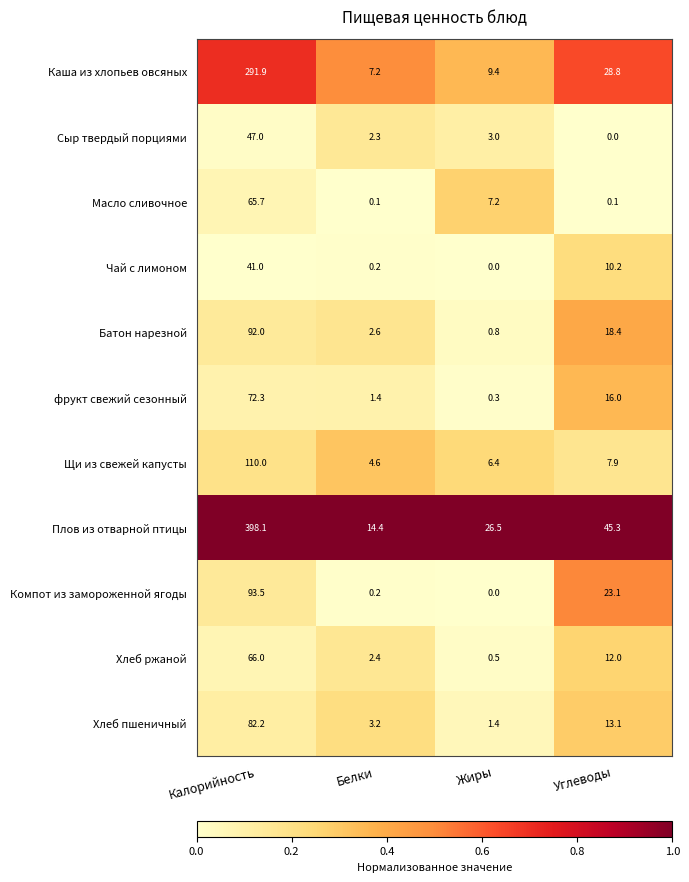

At how many categories does at least one series exceed 0?

4